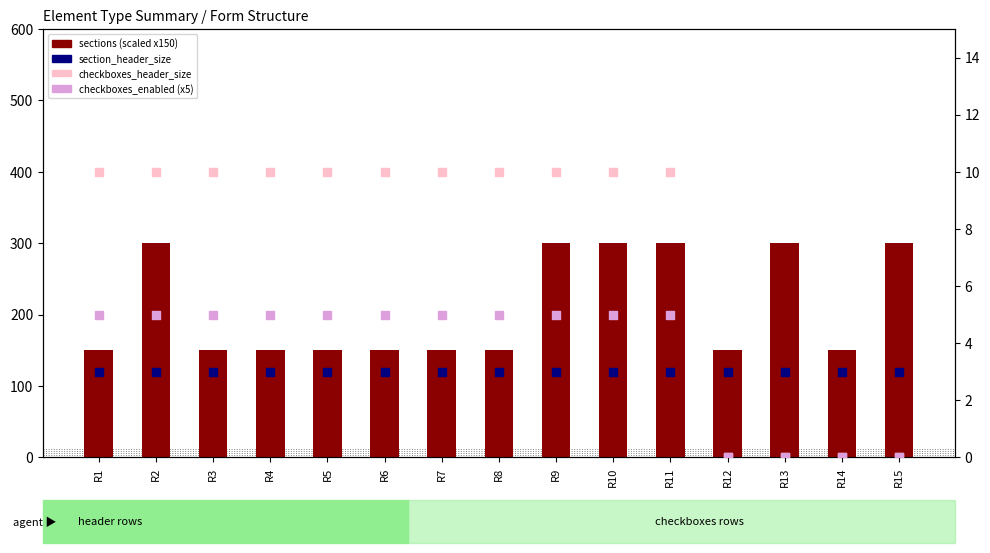

Which series has the largest Y range (max minus min)?

sections (scaled)